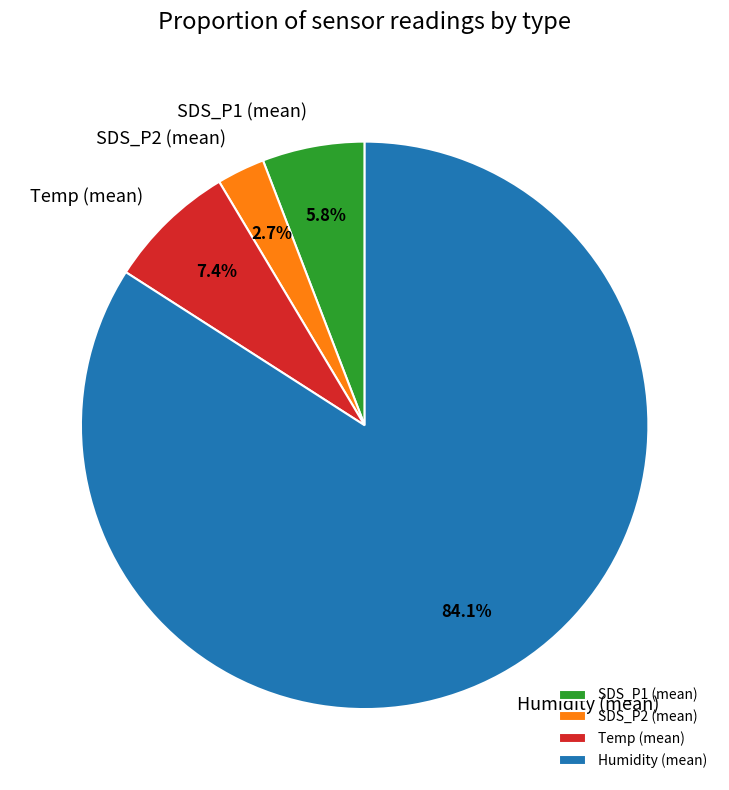

How much of the chart is everything except SDS_P2 (mean)?

97.3%